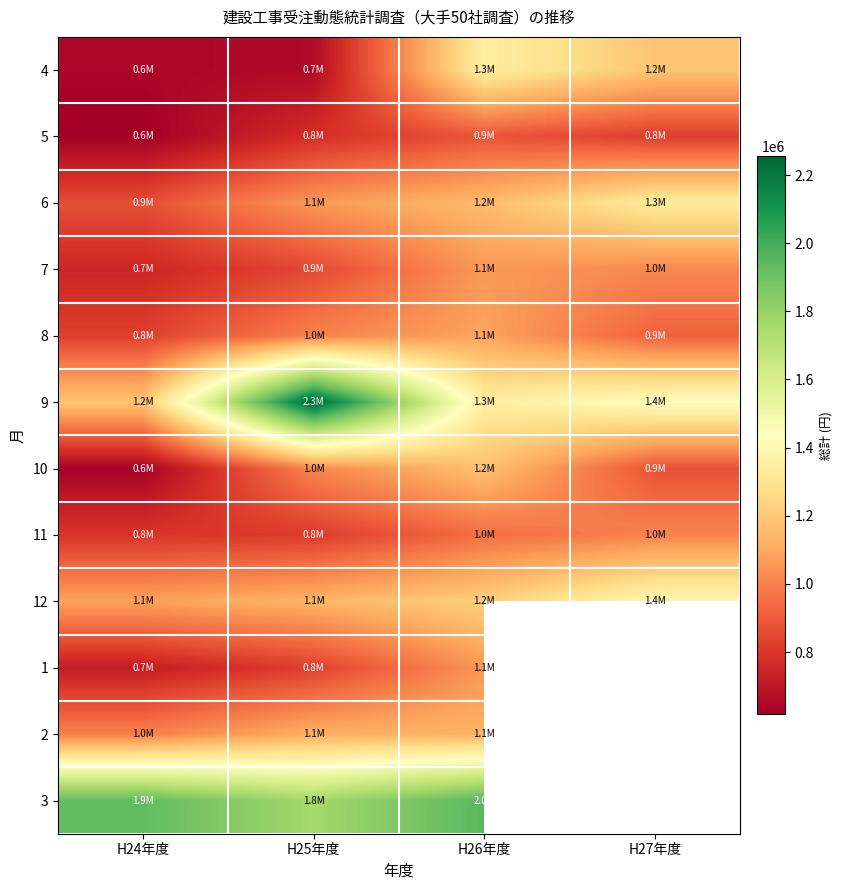

Which series changed the most between H25年度 and H27年度?

9